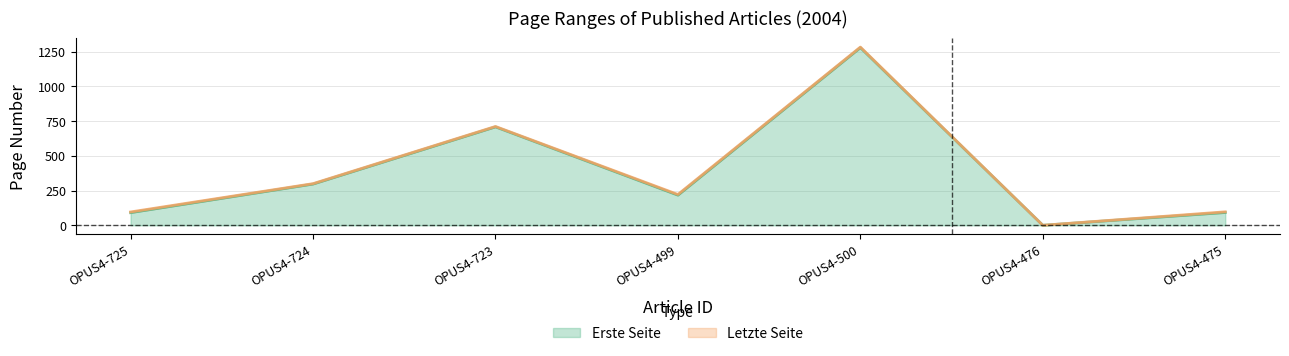

What position from the left is OPUS4-725?

1